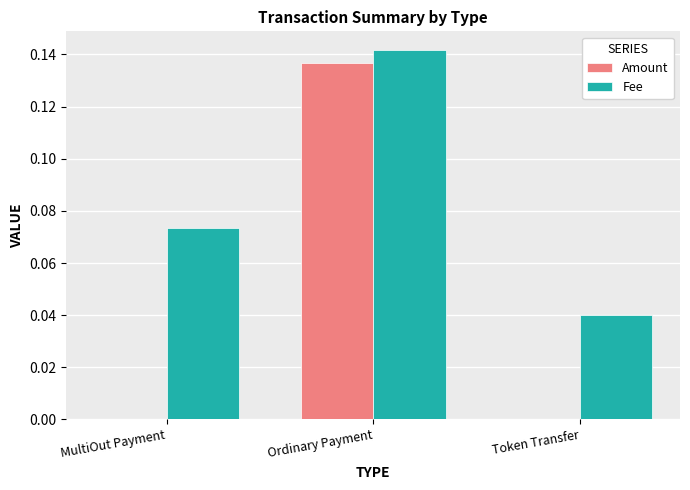

Is the value of Amount at Token Transfer greater than the value of Fee at Token Transfer?

No